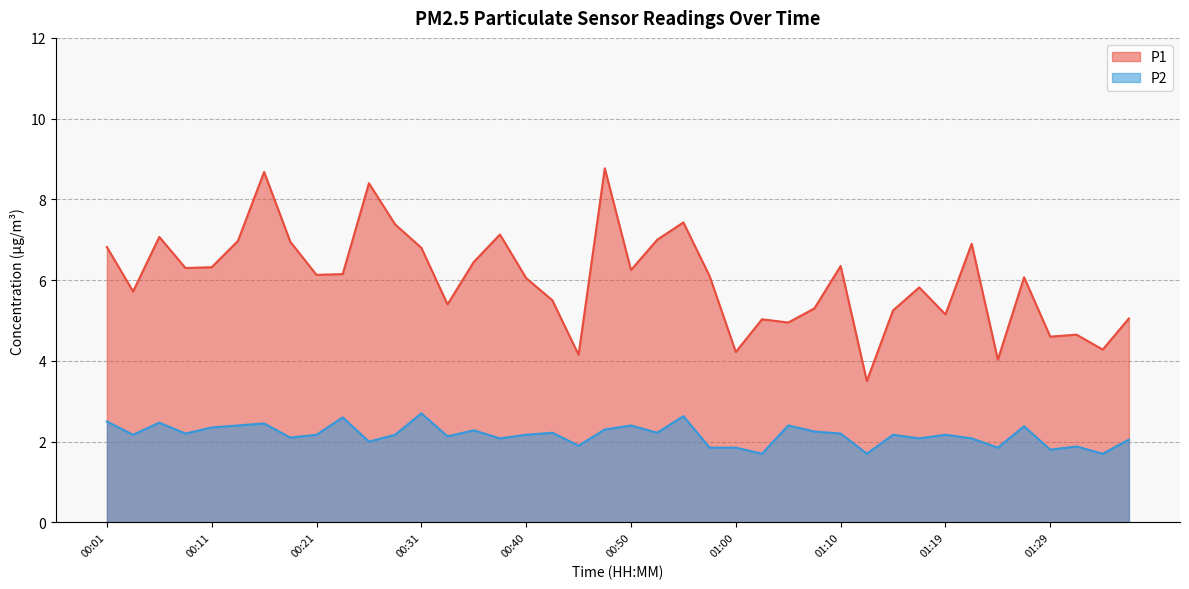

How many data points in P2 are less than 2?

9